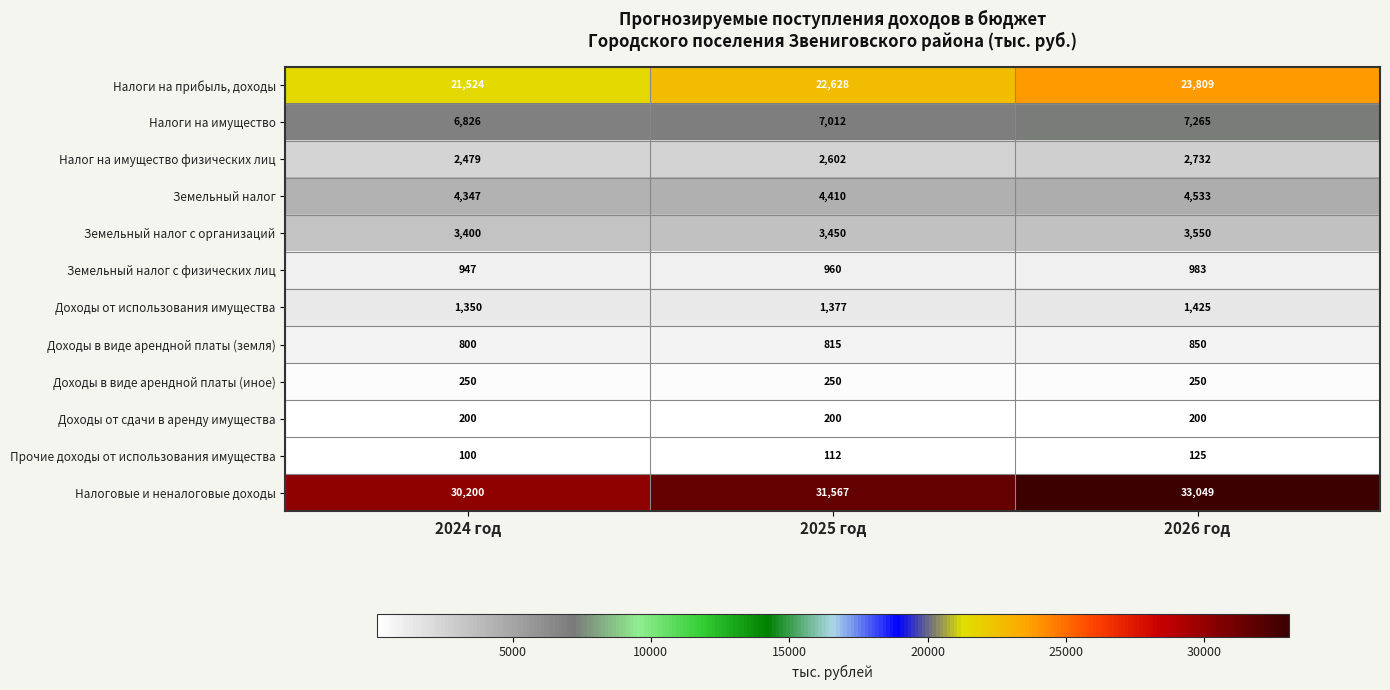

At how many categories does at least one series exceed 32360?

1